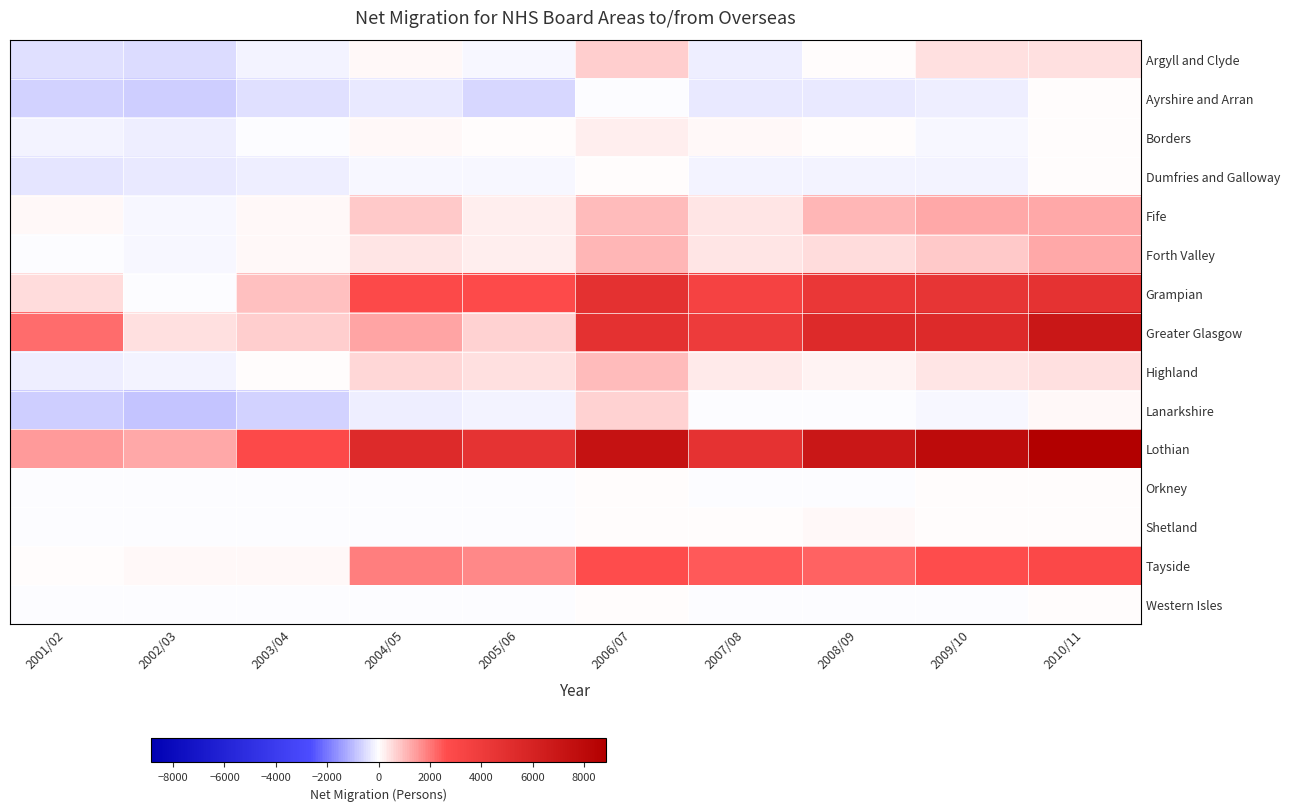

At 2003/04, list the series in order from smallest to largest.

Lanarkshire, Ayrshire and Arran, Dumfries and Galloway, Argyll and Clyde, Borders, Western Isles, Shetland, Orkney, Highland, Fife, Forth Valley, Tayside, Greater Glasgow, Grampian, Lothian